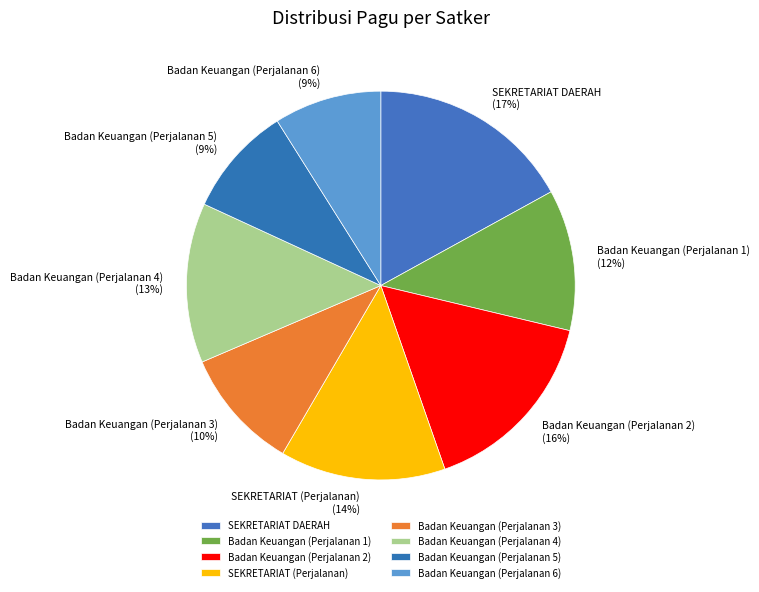

Which has a higher value, Badan Keuangan (Perjalanan 1) or Badan Keuangan (Perjalanan 3)?

Badan Keuangan (Perjalanan 1)